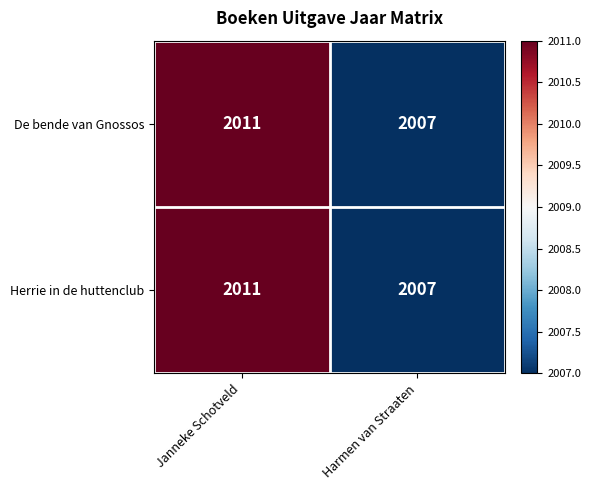

At which category is the sum across all series the highest?

Janneke Schotveld